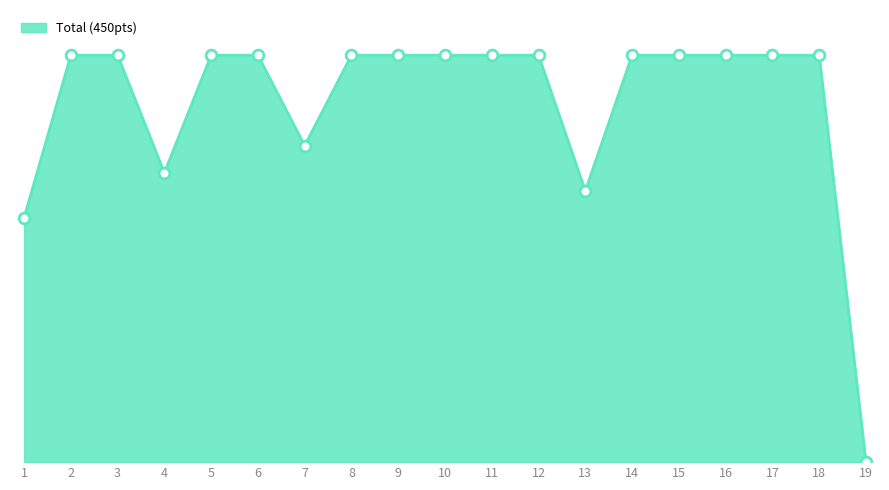

Approximately how many times larger is the value at 1 compared to 5?

0.6